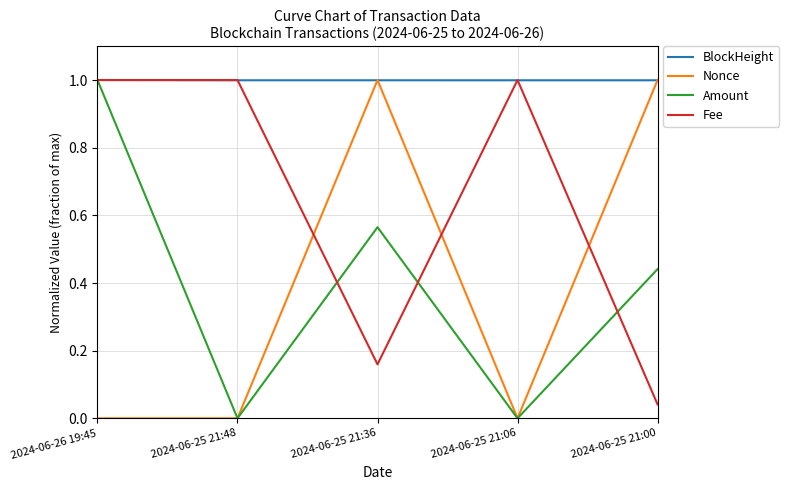

What is the total value across all series at 2024-06-25 21:48?

2.0